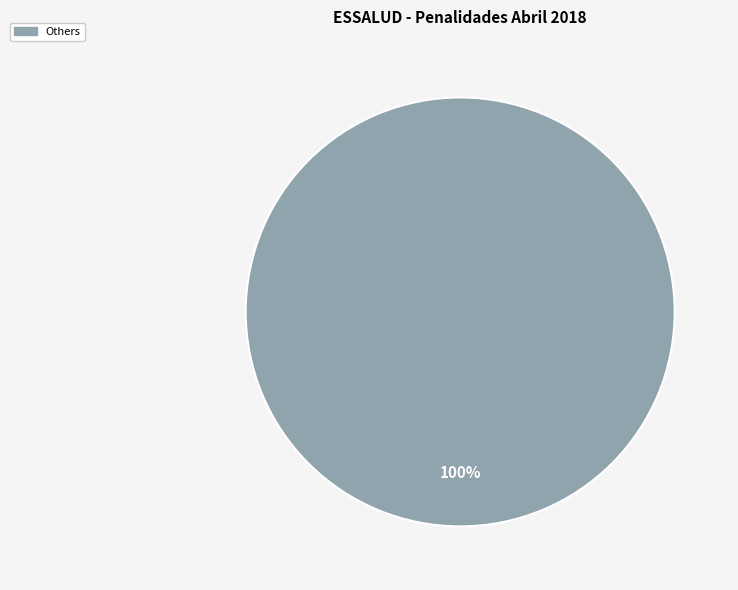

Count the number of slices in the pie.

1